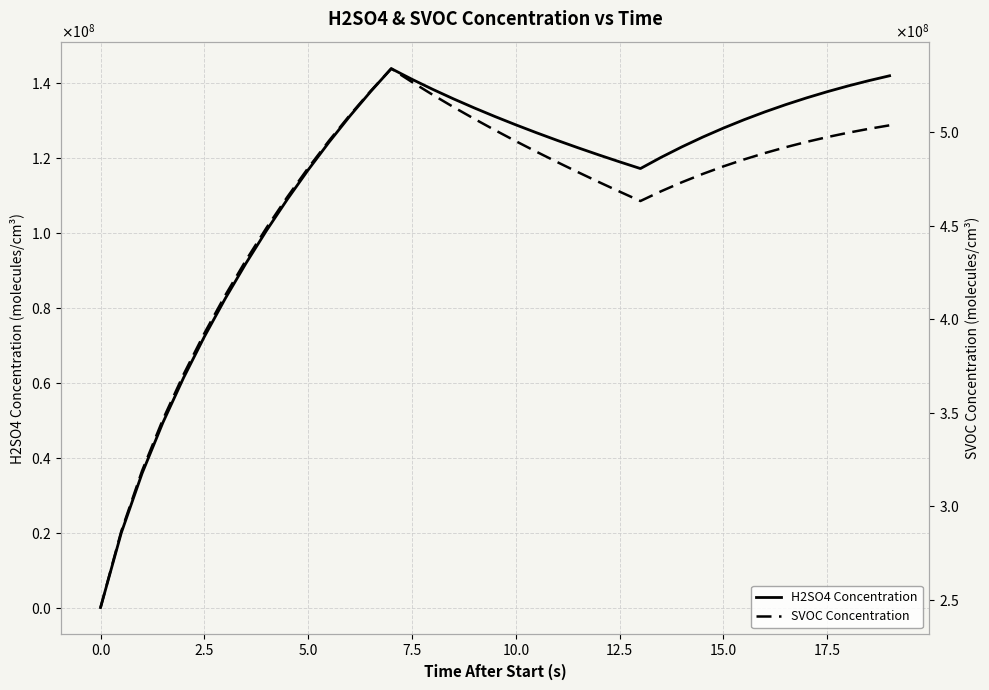

List the series in order of their peak value, lowest first.

H2SO4 Concentration, SVOC Concentration